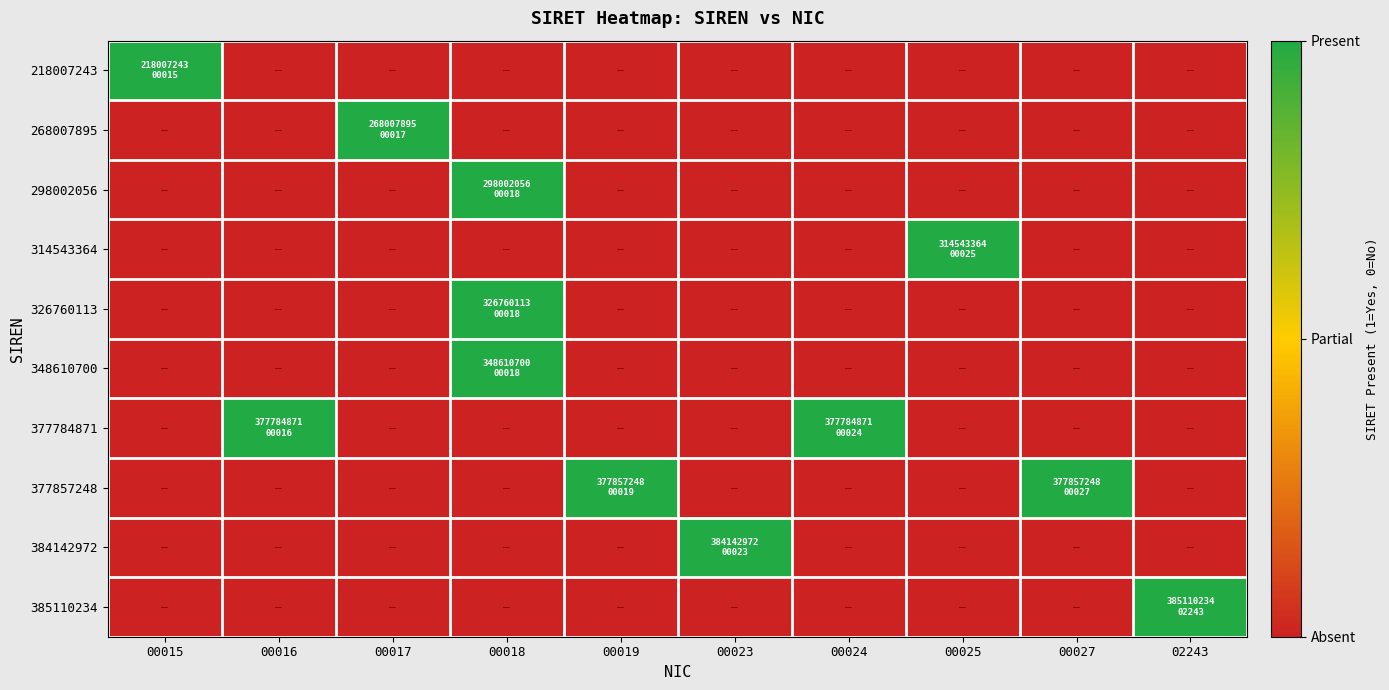

Reading left to right, transcribe all the data shown in this chart.

218007243: 00015=1	00016=0	00017=0	00018=0	00019=0	00023=0	00024=0	00025=0	00027=0	02243=0
268007895: 00015=0	00016=0	00017=1	00018=0	00019=0	00023=0	00024=0	00025=0	00027=0	02243=0
298002056: 00015=0	00016=0	00017=0	00018=1	00019=0	00023=0	00024=0	00025=0	00027=0	02243=0
314543364: 00015=0	00016=0	00017=0	00018=0	00019=0	00023=0	00024=0	00025=1	00027=0	02243=0
326760113: 00015=0	00016=0	00017=0	00018=1	00019=0	00023=0	00024=0	00025=0	00027=0	02243=0
348610700: 00015=0	00016=0	00017=0	00018=1	00019=0	00023=0	00024=0	00025=0	00027=0	02243=0
377784871: 00015=0	00016=1	00017=0	00018=0	00019=0	00023=0	00024=1	00025=0	00027=0	02243=0
377857248: 00015=0	00016=0	00017=0	00018=0	00019=1	00023=0	00024=0	00025=0	00027=1	02243=0
384142972: 00015=0	00016=0	00017=0	00018=0	00019=0	00023=1	00024=0	00025=0	00027=0	02243=0
385110234: 00015=0	00016=0	00017=0	00018=0	00019=0	00023=0	00024=0	00025=0	00027=0	02243=1